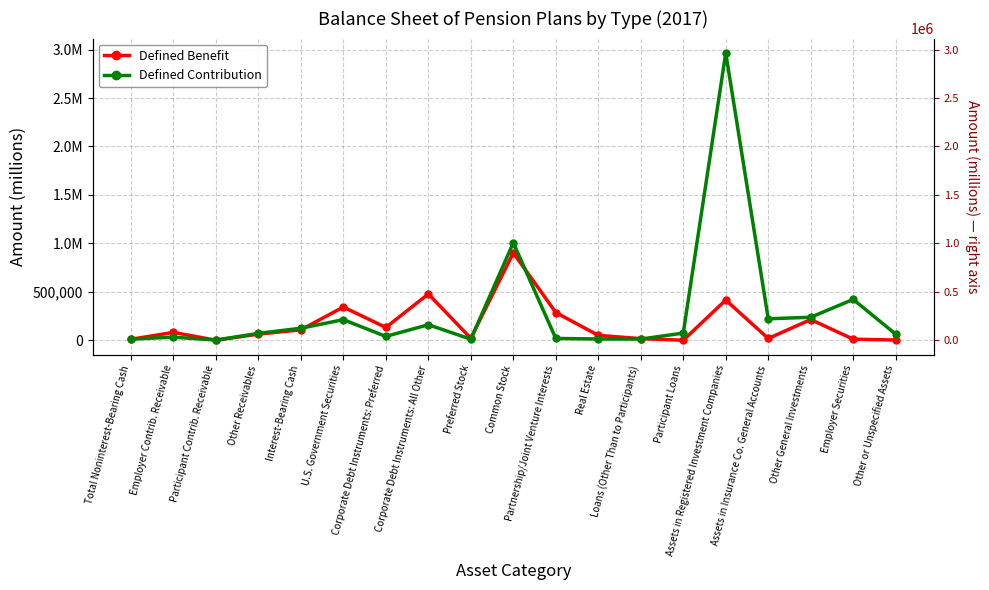

At which category is the sum across all series the highest?

Assets in Registered Investment Companies